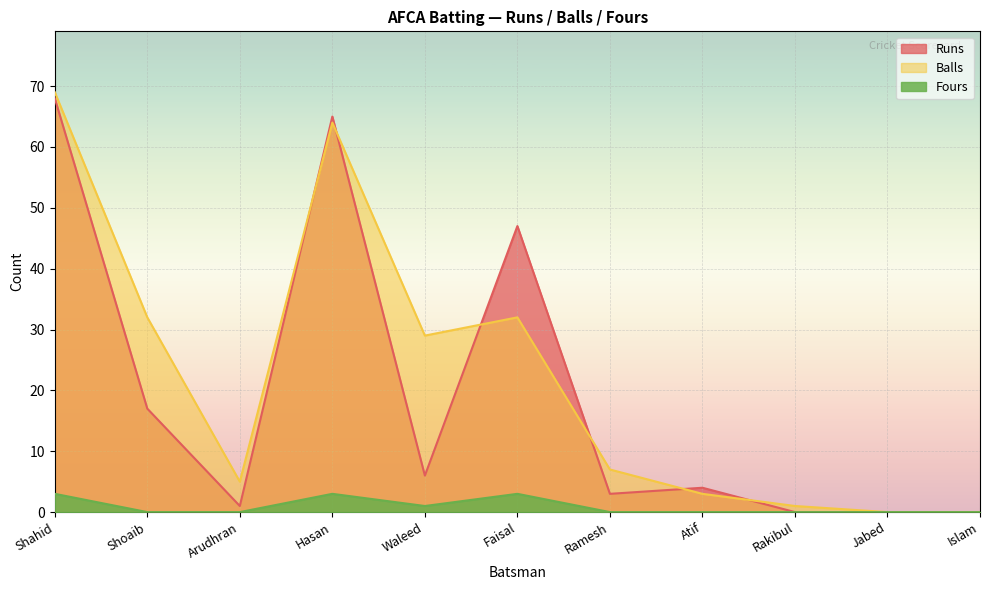

What is the greatest value displayed?

69